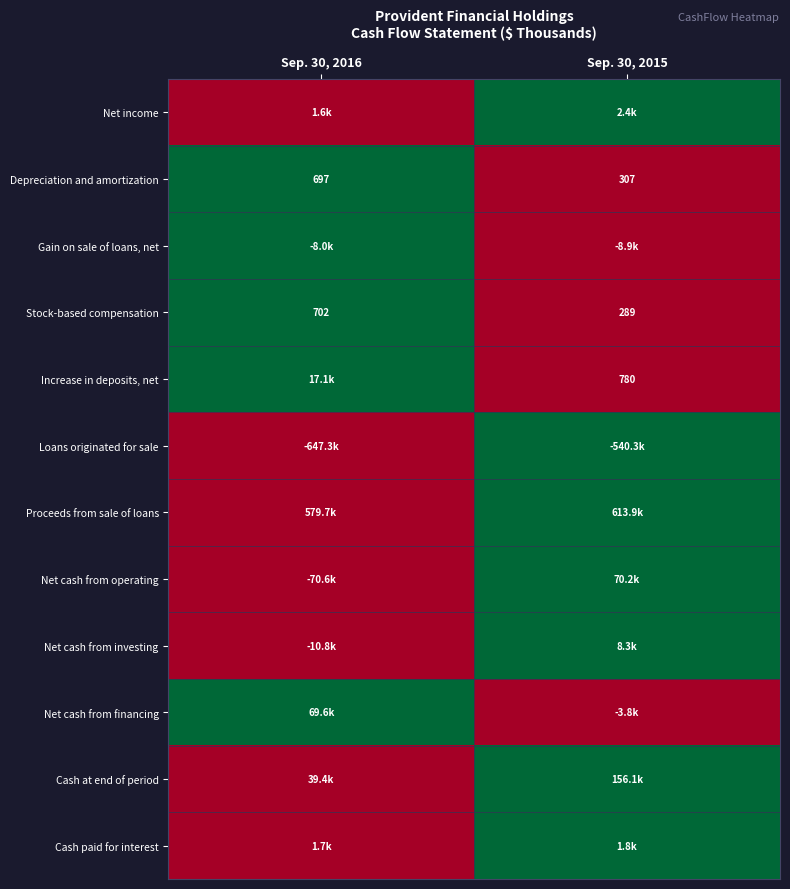

What is the difference between the maximum and minimum values in the Depreciation and amortization series?

390